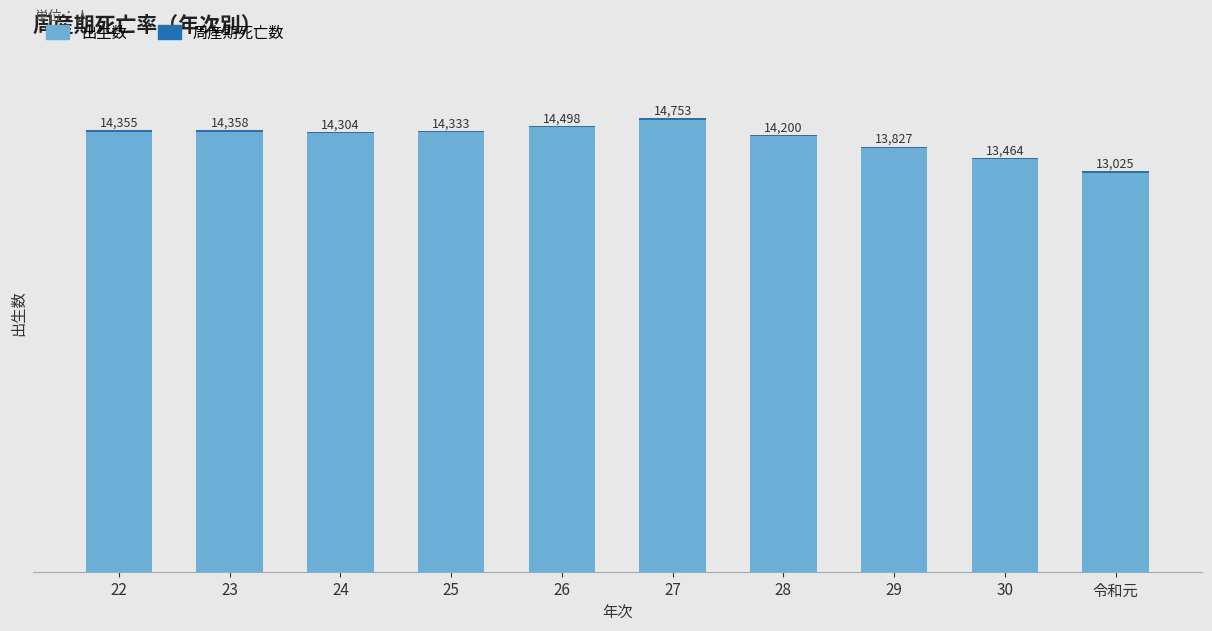

True or false: 周産期死亡数 has a value of 29 at 24.

False